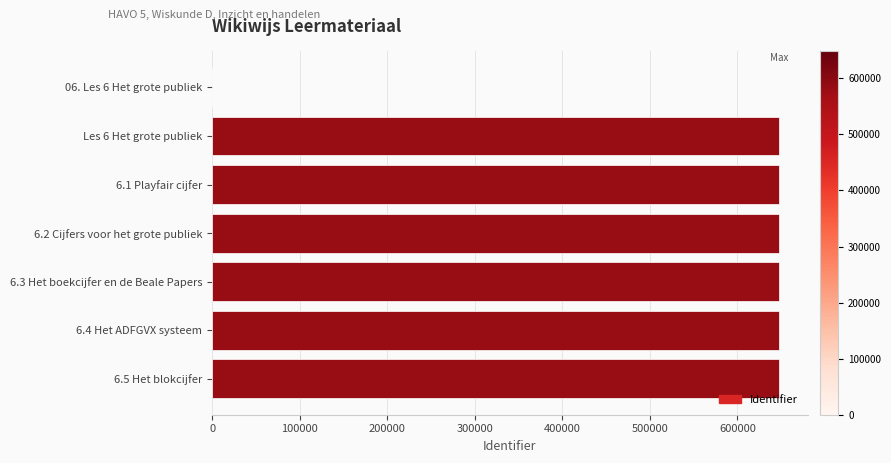

What is the maximum value shown in the chart?

647922